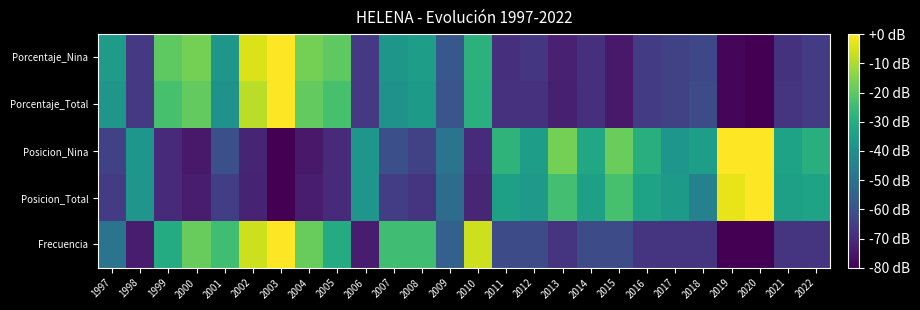

Between 2002 and 2019, which series saw the biggest shift?

Porcentaje_Nina